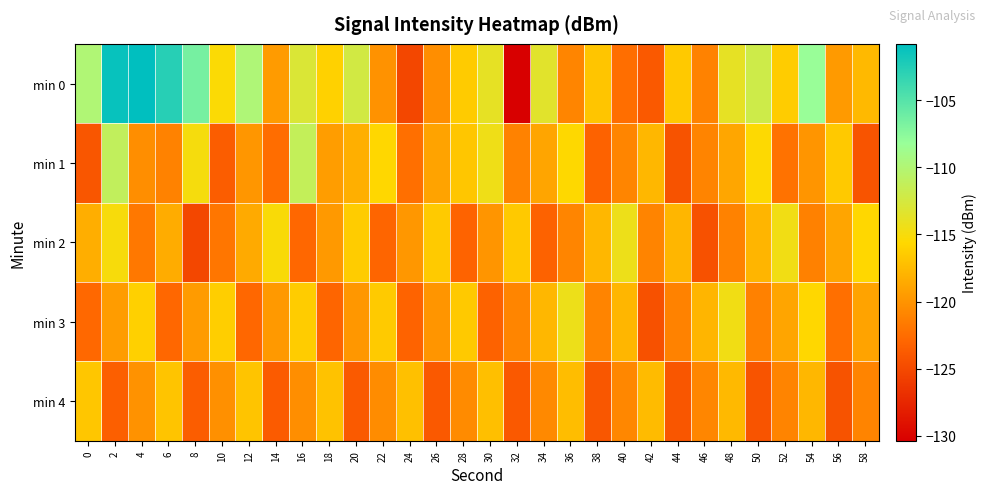

What is the minimum value shown in the chart?

-130.4